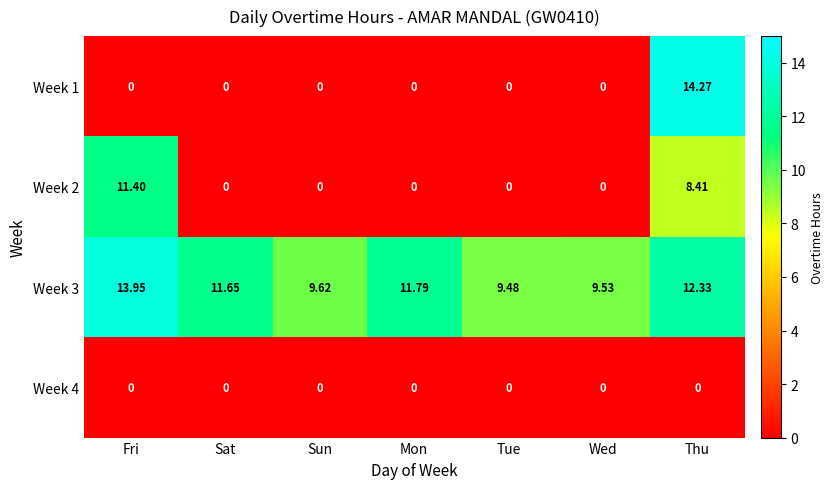

Where is Week 3 nearest to the value 11?

Sat